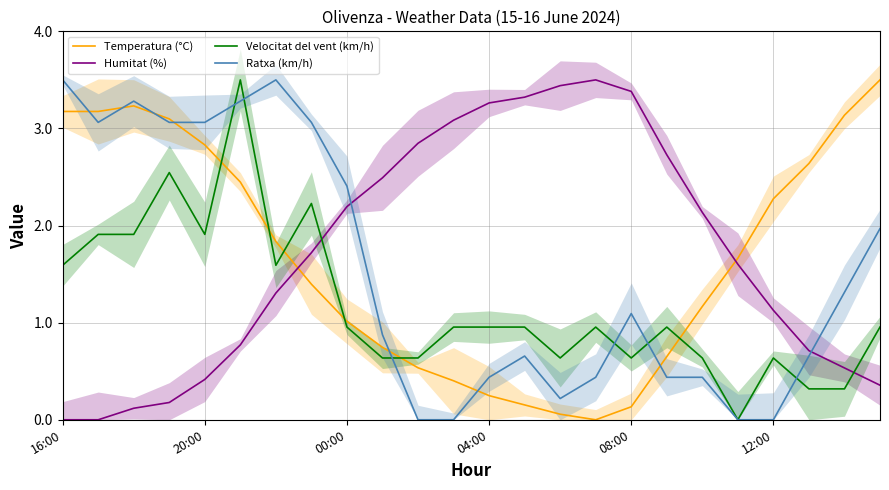

The value of Velocitat del vent (km/h) at 12:00 is 0.9. True or false?

False